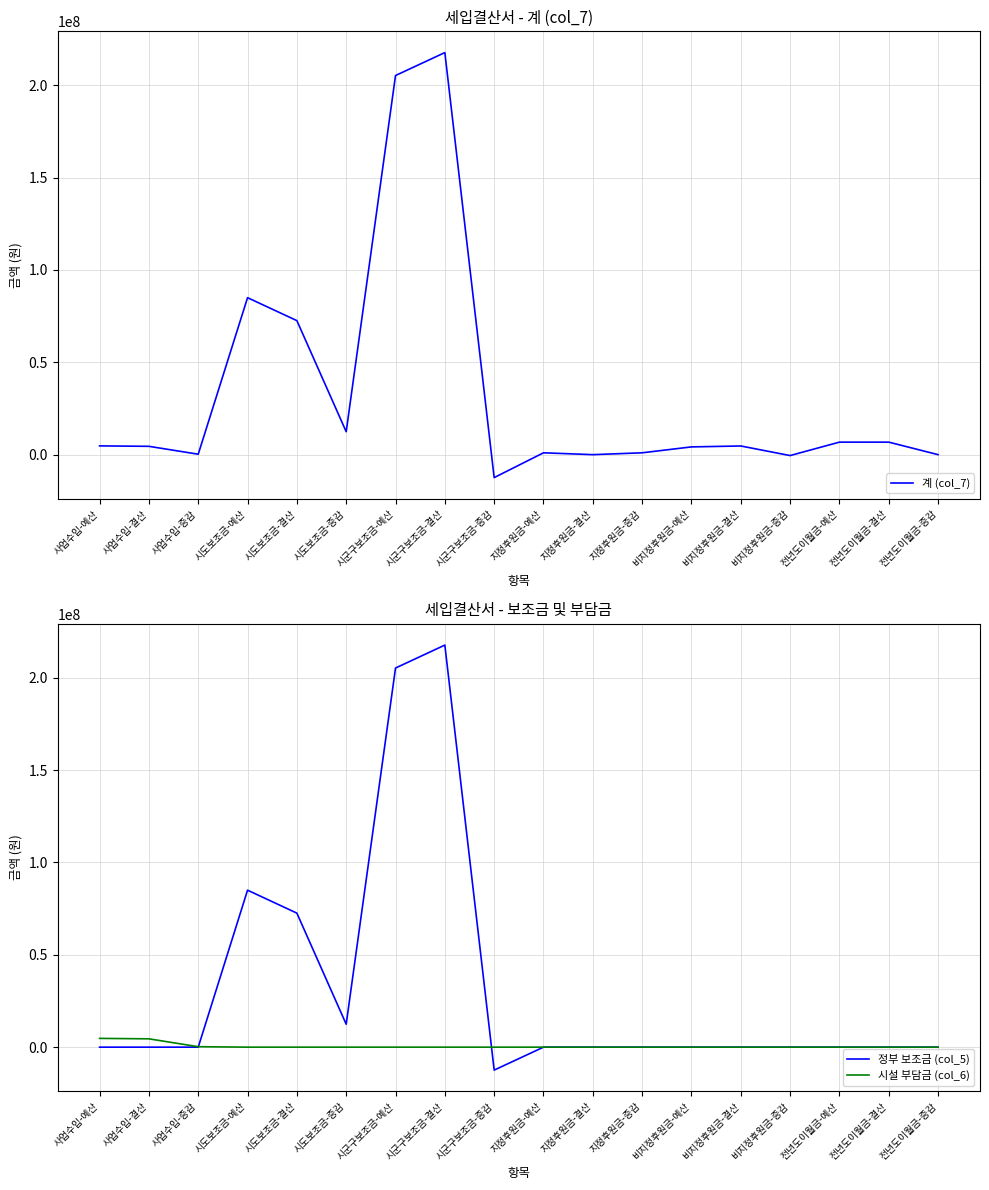

What is the smallest value displayed?

-12426250